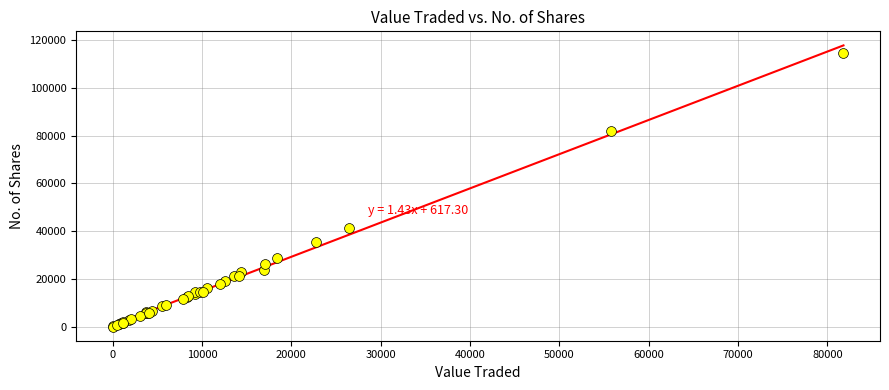

What Y value in the scatter plot is closest to 57230?

41269